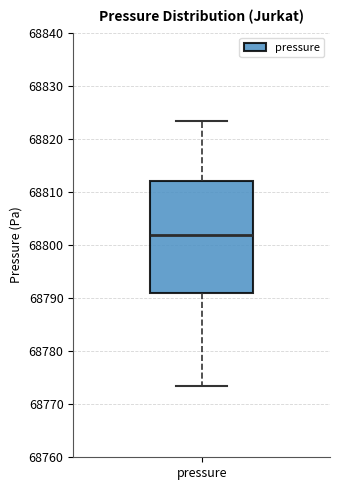

Read this box plot against the y-axis: the position of the median line, the range covered by the box, and the ends of both whiskers. The values are not printed on the chart, so give them approximately, as read against the axis.

median 68802, box 68791 to 68812, whiskers 68773 to 68823